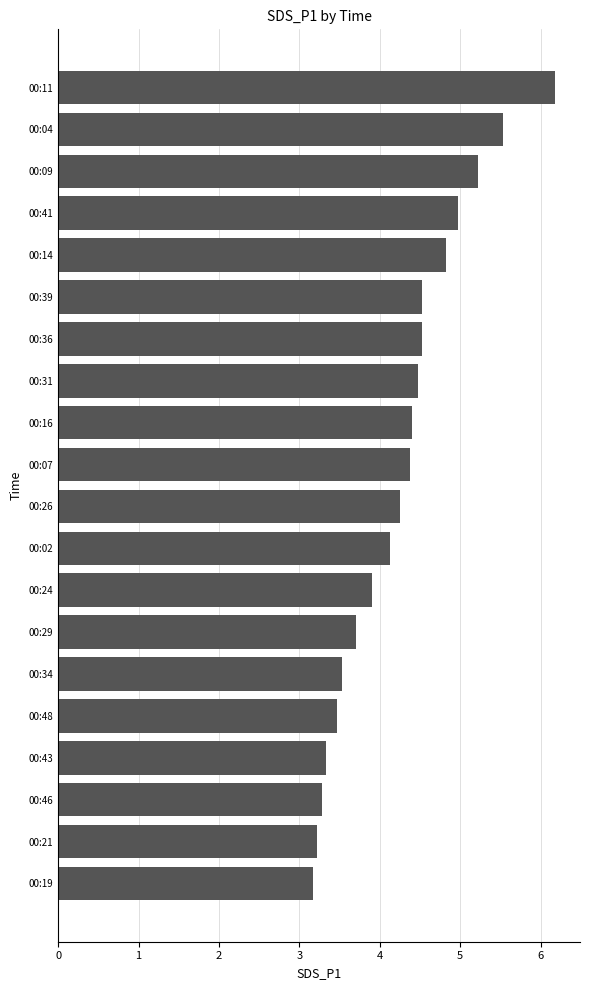

What is the sum of the values at 00:43 and 00:11?

9.5